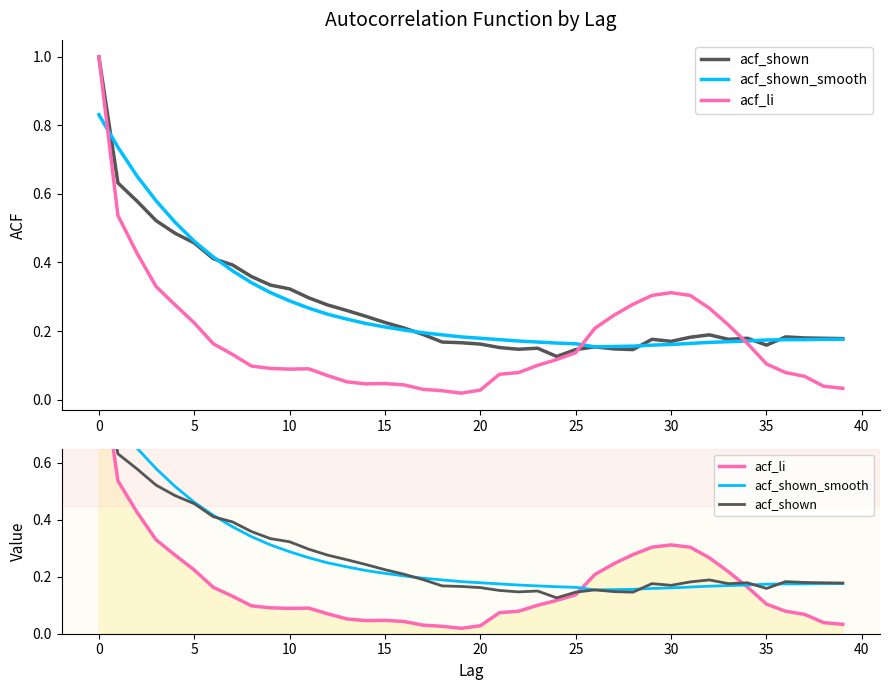

Reading left to right, list all the values displayed in this chart.

acf_shown: 1.0	0.6	0.6	0.5	0.5	0.5	0.4	0.4	0.4	0.3	0.3	0.3	0.3	0.3	0.2	0.2	0.2	0.2	0.2	0.2	0.2	0.2	0.1	0.1	0.1	0.1	0.2	0.1	0.1	0.2	0.2	0.2	0.2	0.2	0.2	0.2	0.2	0.2	0.2	0.2
acf_shown_smooth: 0.8	0.7	0.7	0.6	0.5	0.5	0.4	0.4	0.3	0.3	0.3	0.3	0.2	0.2	0.2	0.2	0.2	0.2	0.2	0.2	0.2	0.2	0.2	0.2	0.2	0.2	0.2	0.2	0.2	0.2	0.2	0.2	0.2	0.2	0.2	0.2	0.2	0.2	0.2	0.2
acf_li: 1.0	0.5	0.4	0.3	0.3	0.2	0.2	0.1	0.1	0.1	0.1	0.1	0.1	0.1	0.0	0.0	0.0	0.0	0.0	0.0	0.0	0.1	0.1	0.1	0.1	0.1	0.2	0.2	0.3	0.3	0.3	0.3	0.3	0.2	0.2	0.1	0.1	0.1	0.0	0.0